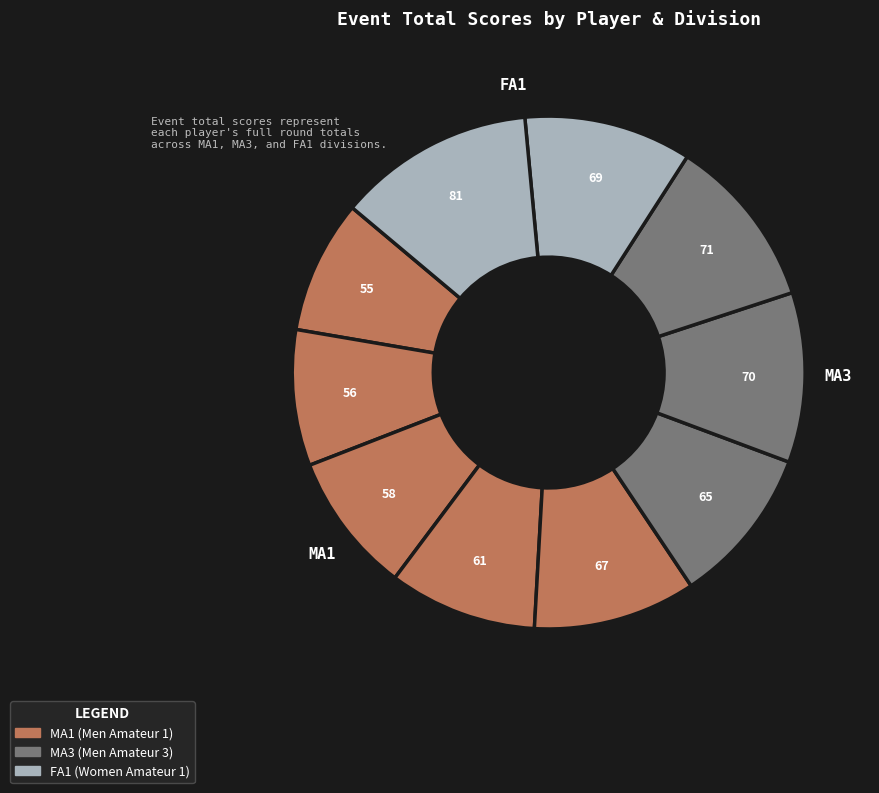

Which slice is the largest?

FA1 - Julie Stevens